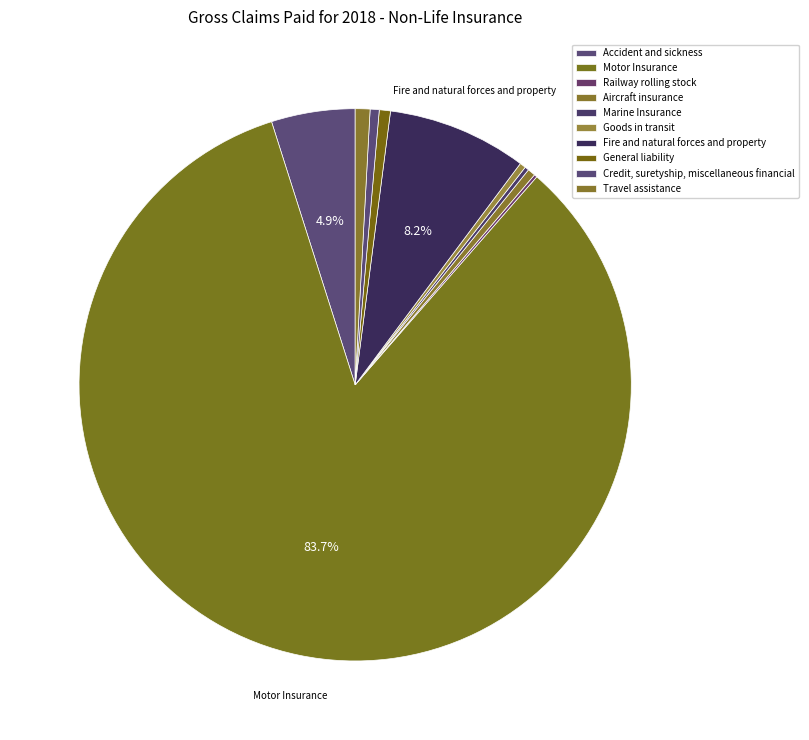

Which slice is the smallest?

Railway rolling stock